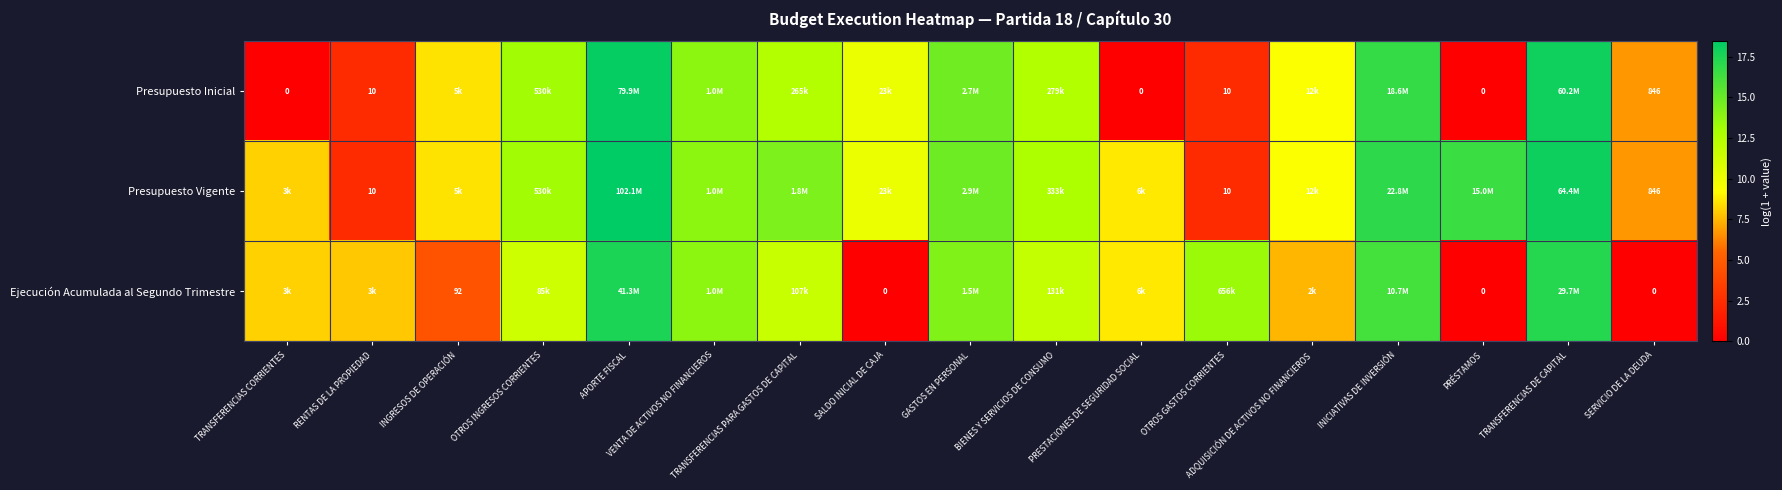

What is the difference between the highest and lowest values at OTROS GASTOS CORRIENTES?

11.0